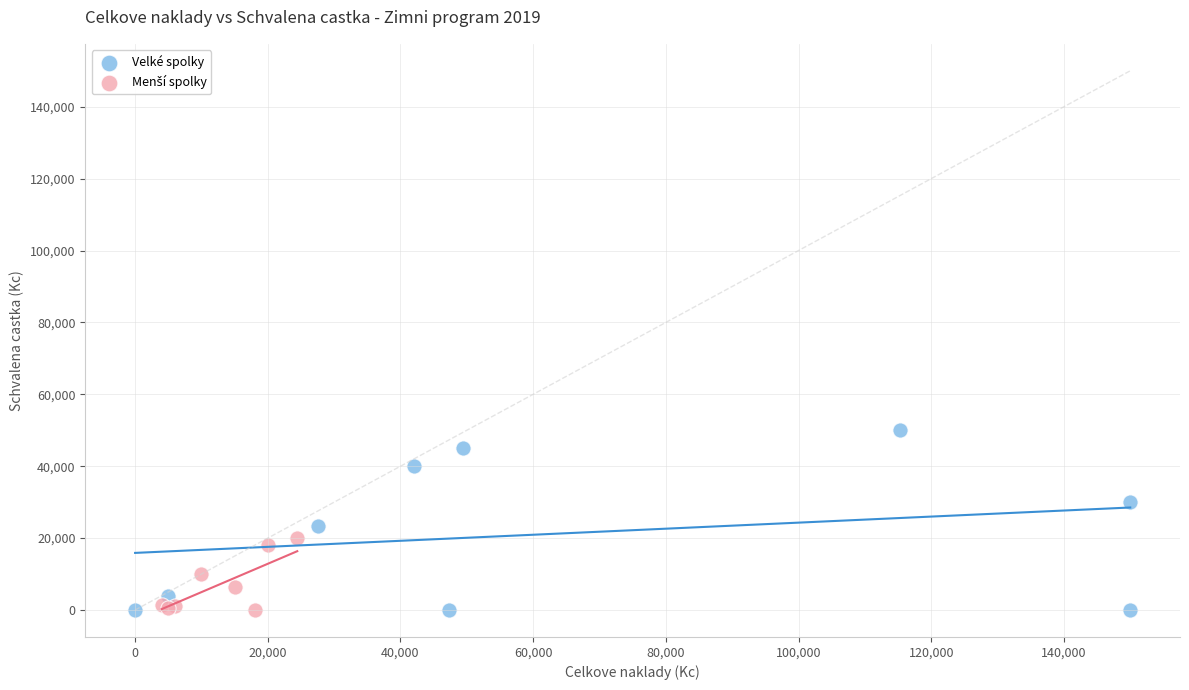

Which series contains the highest Y value?

Velké spolky